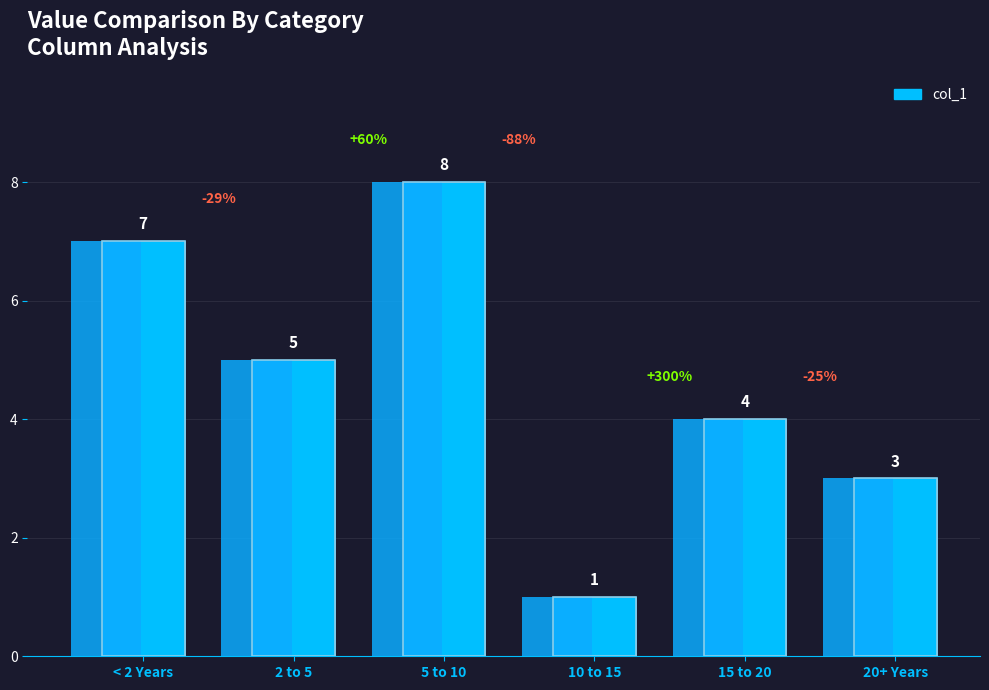

Reading left to right, extract all data points from this chart.

7	5	8	1	4	3